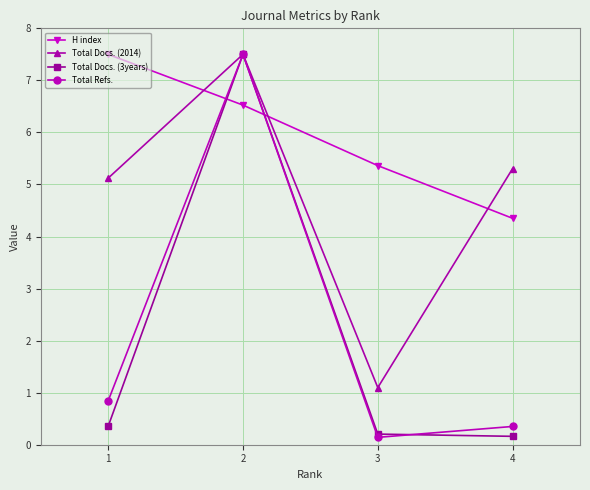

True or false: Total Docs. (3years) and Total Docs. (2014) intersect in this chart.

False